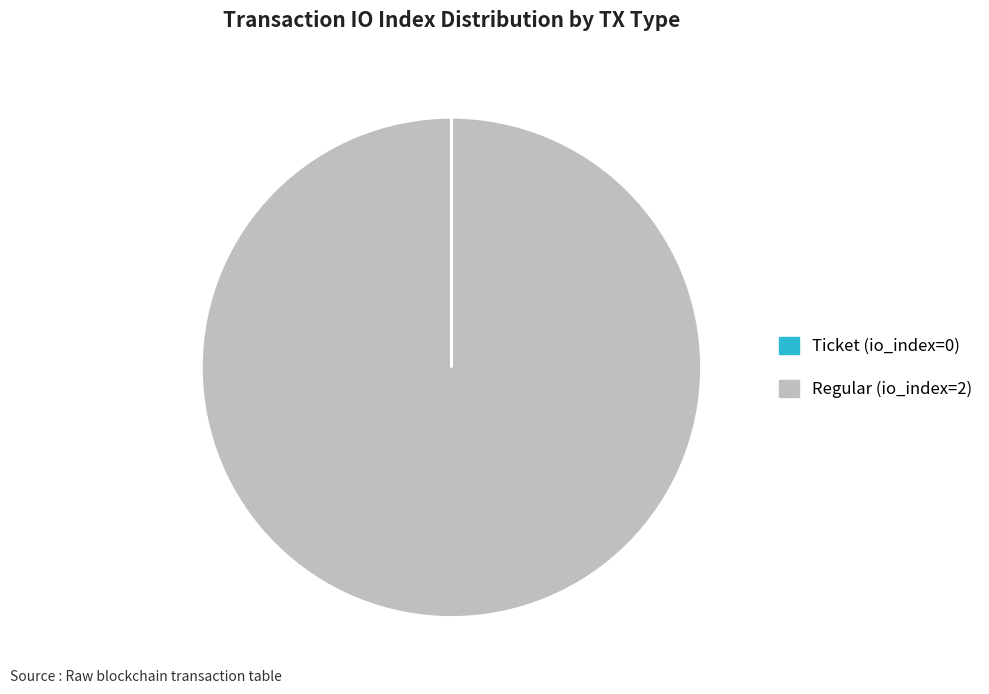

Is there a majority slice in this chart?

Yes